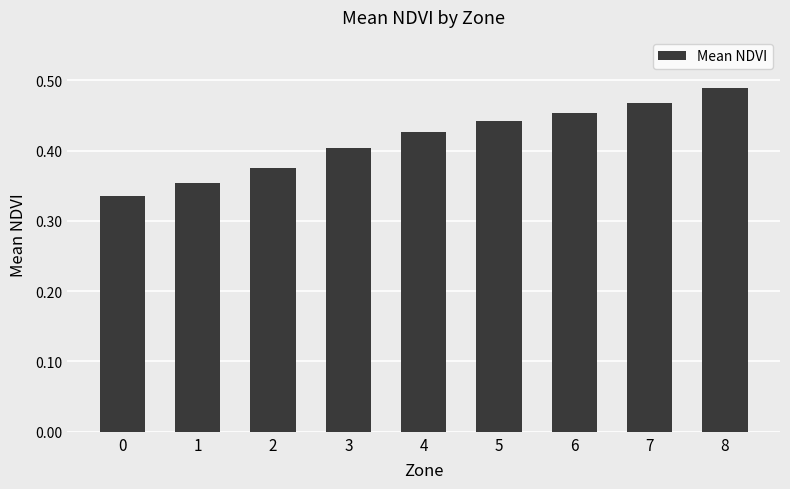

Which category has the highest value across all series?

8